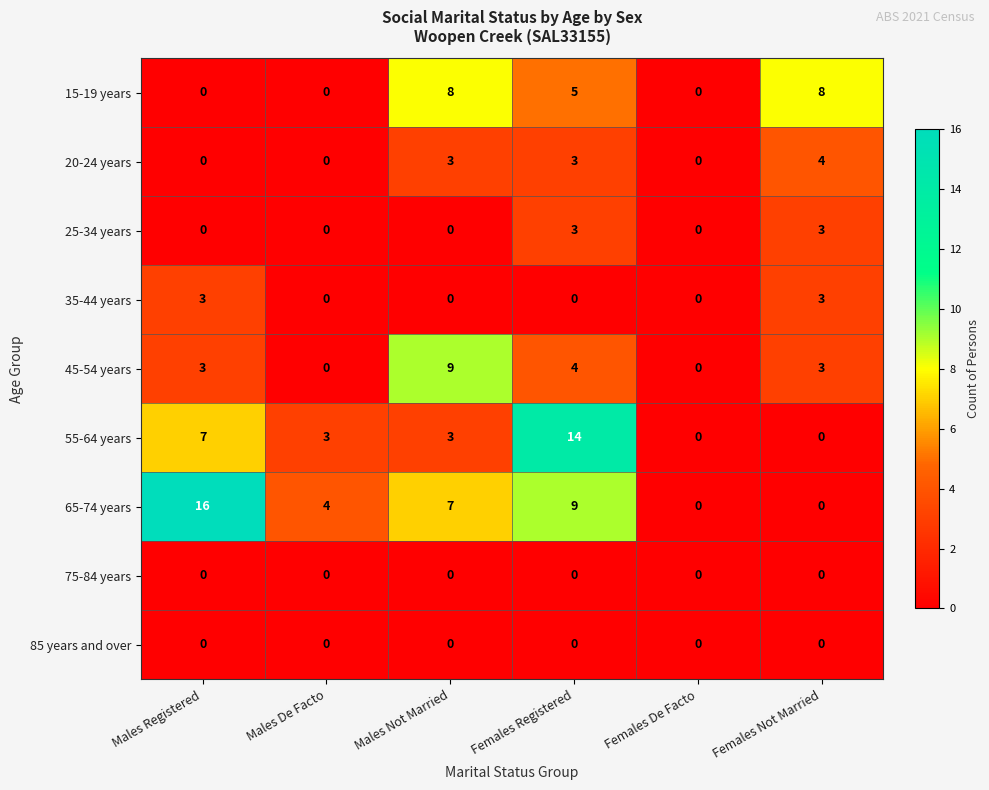

Count the 35-44 years values in the range 0 to 3.

6